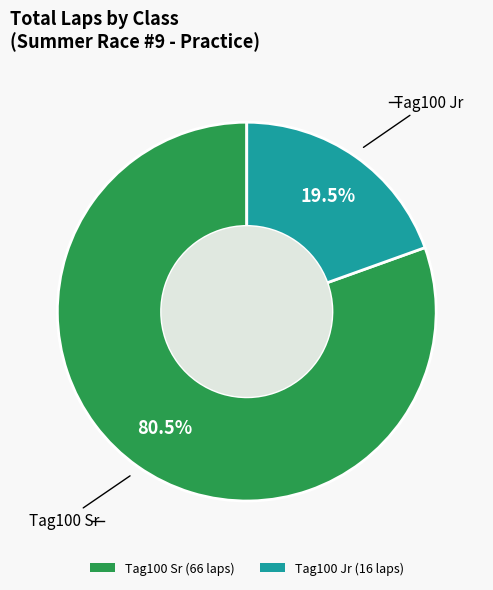

What is the total percentage of Tag100 Sr (66 laps) and Tag100 Jr (16 laps)?

100.0%